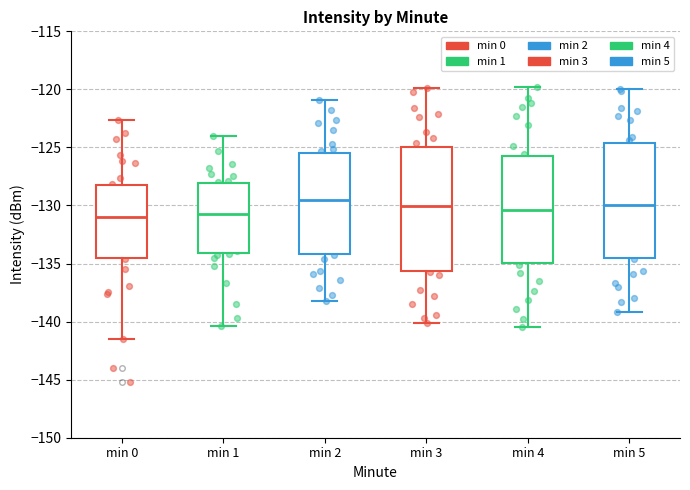

Where does the median line of the box for min 0 sit on the y-axis? The values are not printed on the chart, so give them approximately, as read against the axis.

-131.0